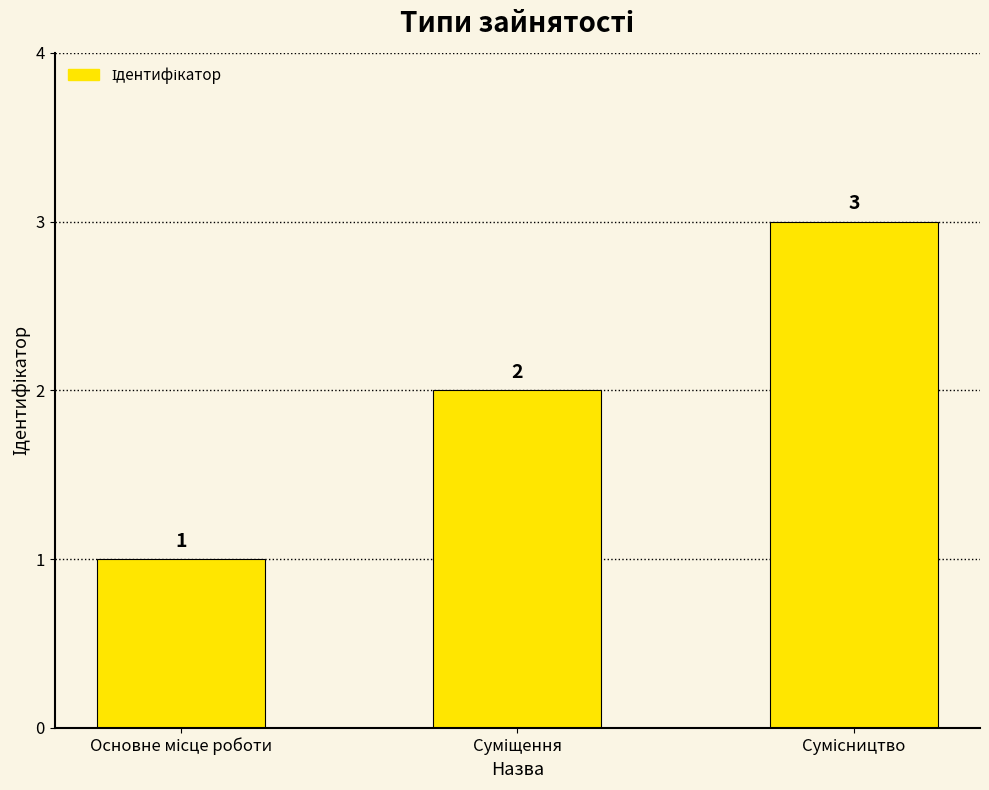

Count the values in the range 1 to 3.

3